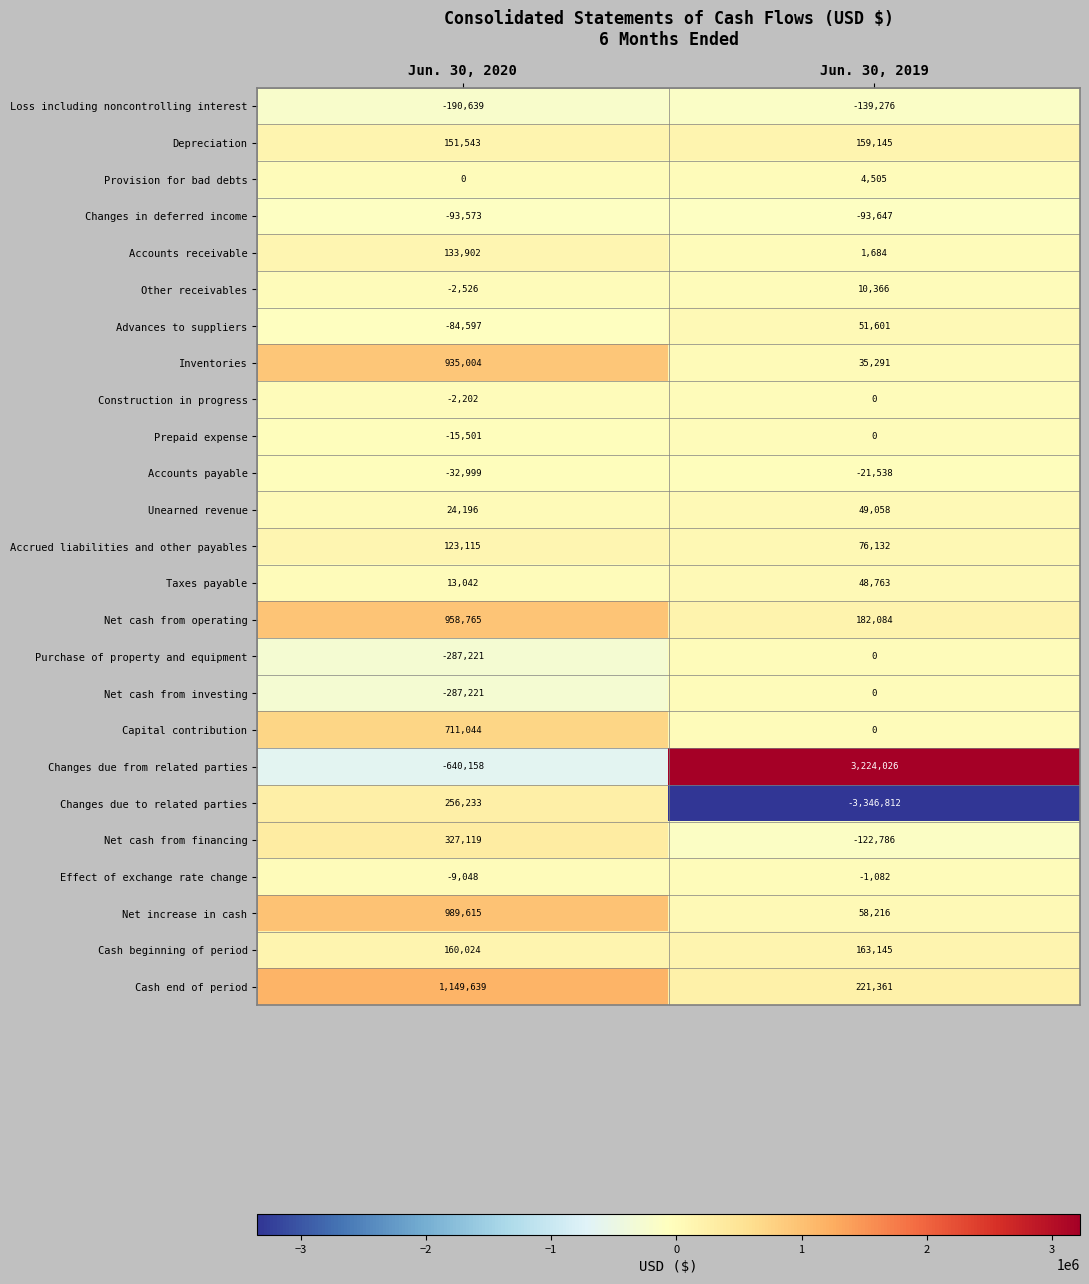

List the labels in order of Net increase in cash value, largest first.

Jun. 30, 2020, Jun. 30, 2019